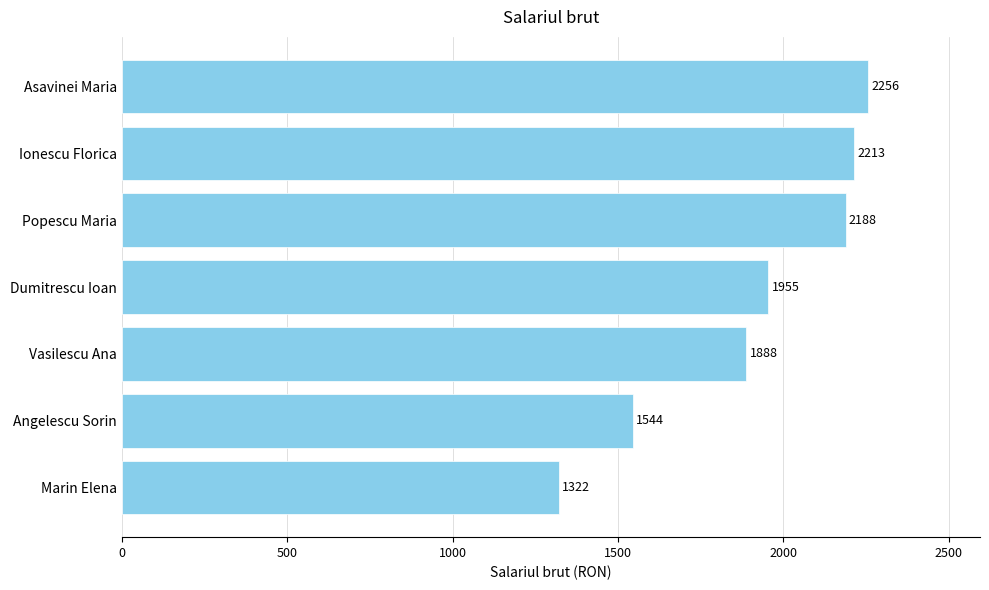

What is the difference between the second highest and minimum values?

891